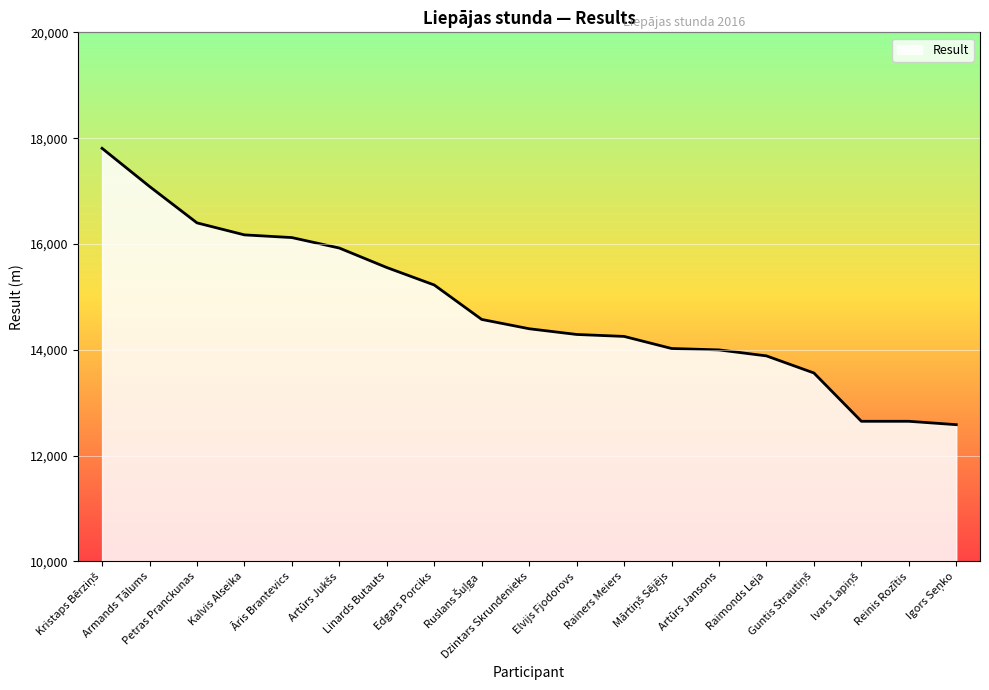

How many lines are shown in the chart?

1